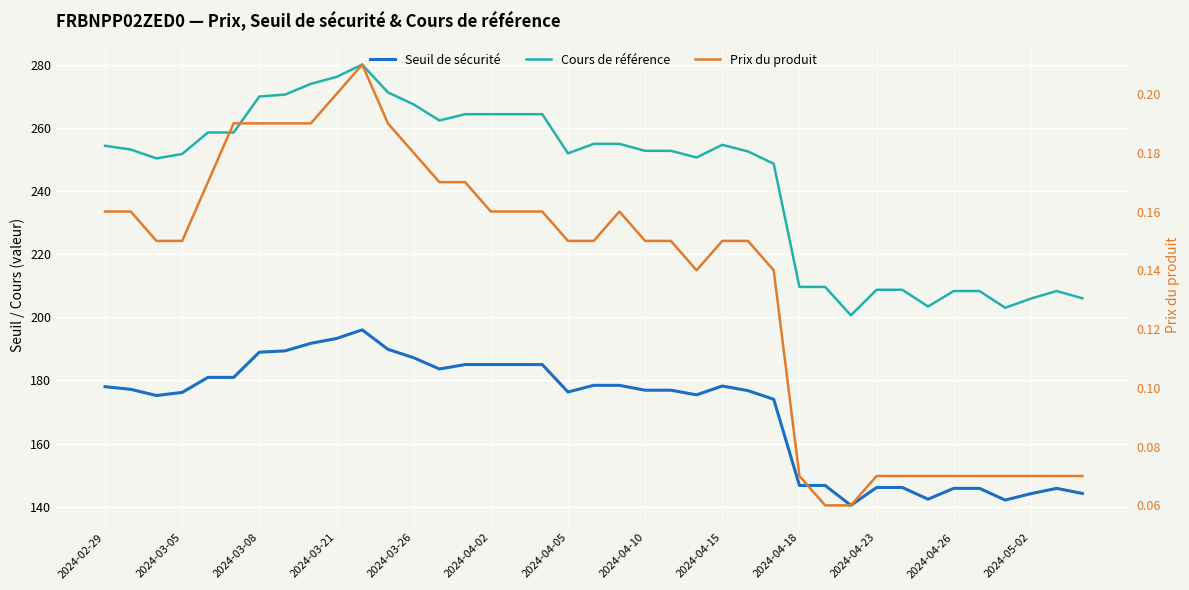

Reading left to right, what are all the values shown in this chart?

Seuil de sécurité: 178.0	177.2	175.2	176.2	180.9	180.9	188.9	189.3	191.7	193.3	196.0	189.8	187.2	183.6	185.0	185.0	185.0	185.0	176.3	178.4	178.4	176.9	176.9	175.4	178.2	176.8	174.0	146.7	146.7	140.4	146.1	146.1	142.4	145.8	145.8	142.1	144.1	145.8	144.2
Cours de référence: 254.3	253.1	250.3	251.7	258.5	258.5	269.9	270.5	273.9	276.1	280.0	271.2	267.4	262.3	264.3	264.3	264.3	264.3	251.9	254.9	254.9	252.7	252.7	250.6	254.6	252.5	248.6	209.6	209.6	200.6	208.7	208.7	203.4	208.3	208.3	203.0	205.9	208.3	206.0
Prix du produit: 0.2	0.2	0.1	0.1	0.2	0.2	0.2	0.2	0.2	0.2	0.2	0.2	0.2	0.2	0.2	0.2	0.2	0.2	0.1	0.1	0.2	0.1	0.1	0.1	0.1	0.1	0.1	0.1	0.1	0.1	0.1	0.1	0.1	0.1	0.1	0.1	0.1	0.1	0.1